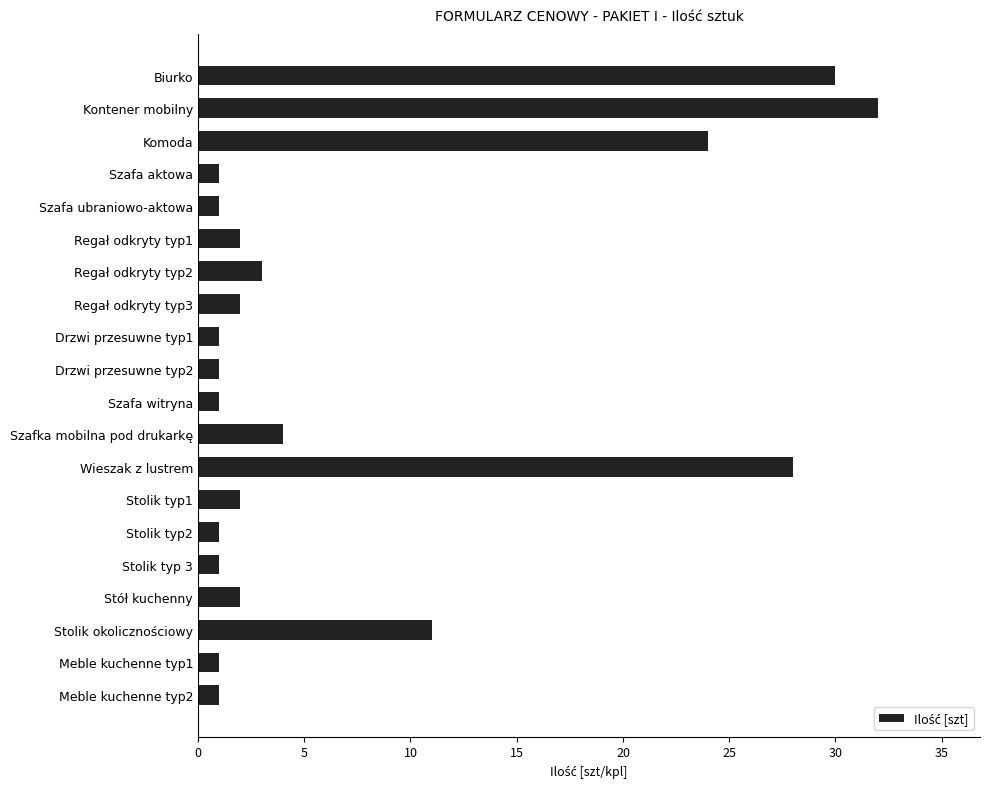

What is the average value?

7